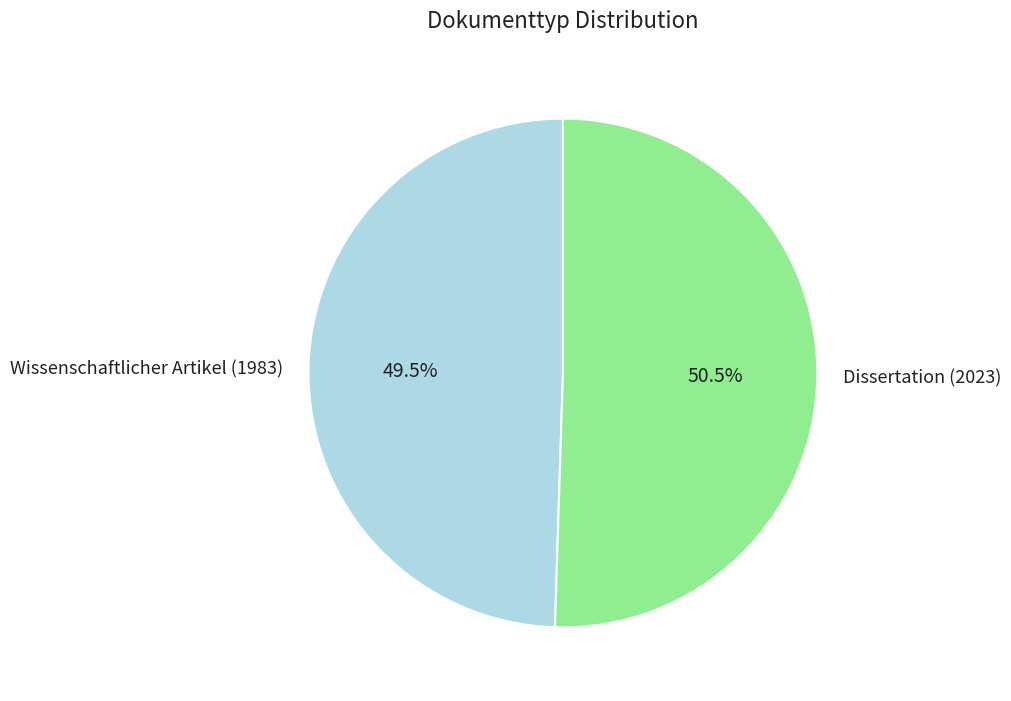

Count the number of slices in the pie.

2